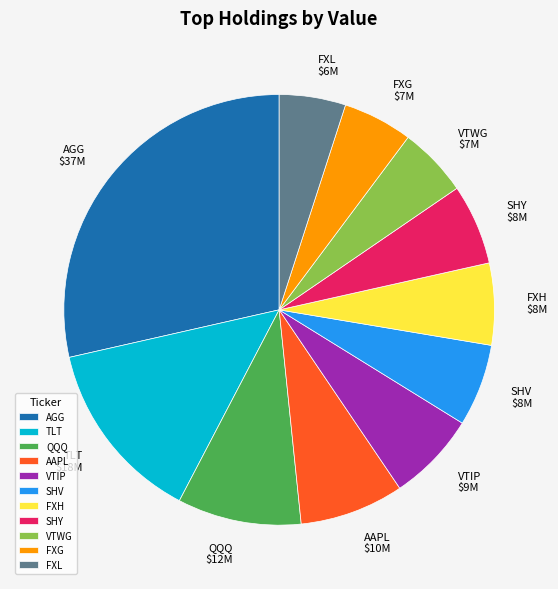

What is the largest slice in the pie chart?

AGG